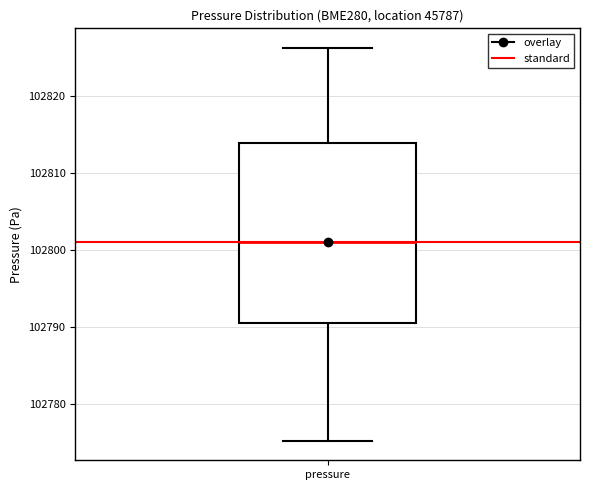

Transcribe this box plot: give where the median line is, the range the box spans, and where the two whiskers end, as read against the y-axis. The values are not printed on the chart, so give them approximately, as read against the axis.

median 102801, box 102791 to 102814, whiskers 102775 to 102826